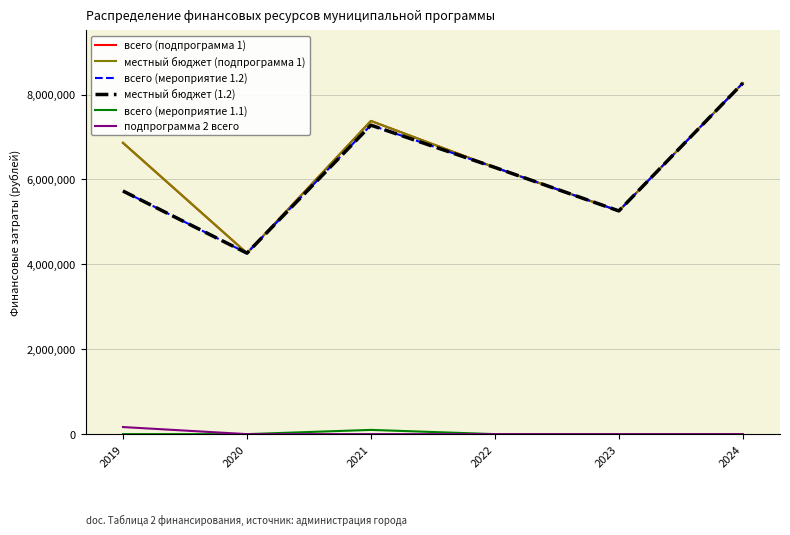

Is this an area chart (filled region under the line)?

No